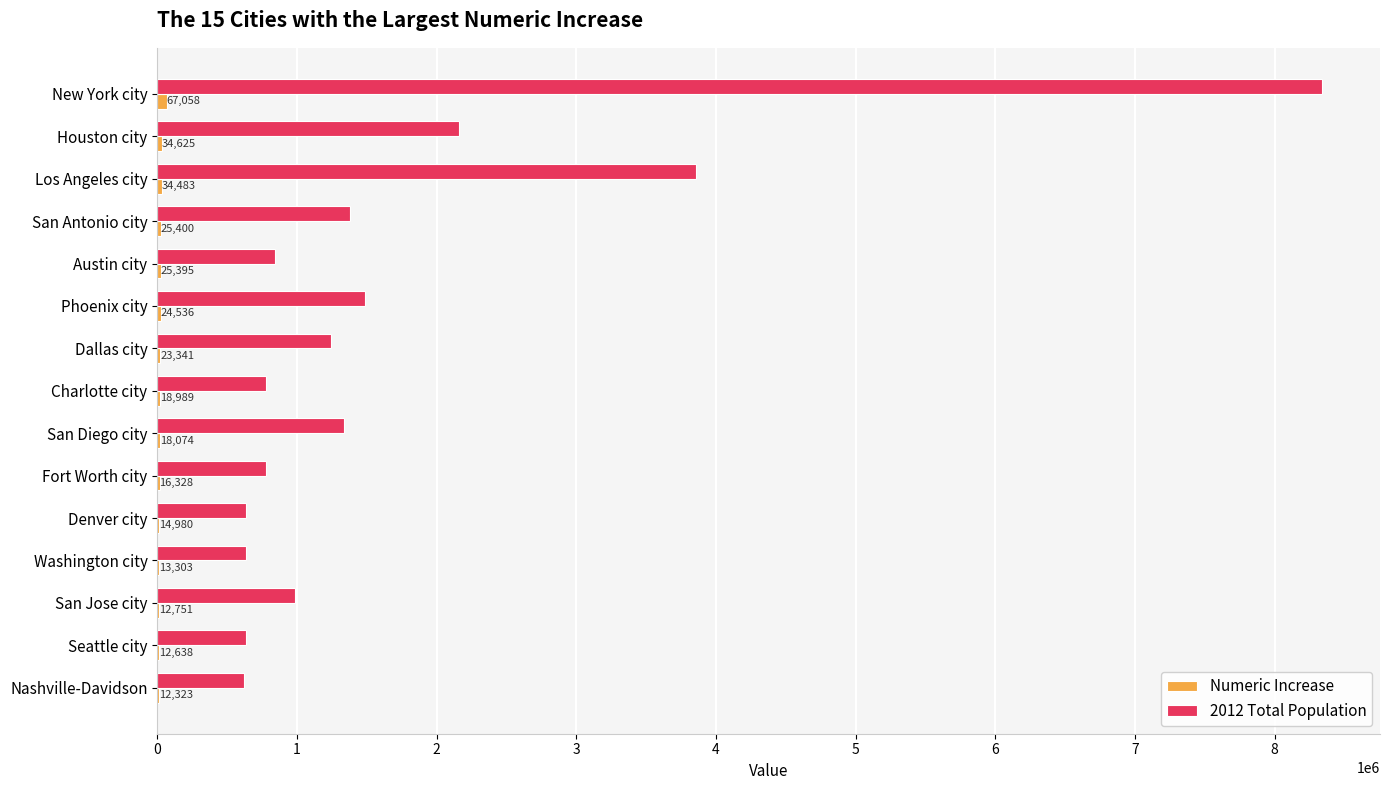

Read the 2012 Total Population value at Denver city.

634265